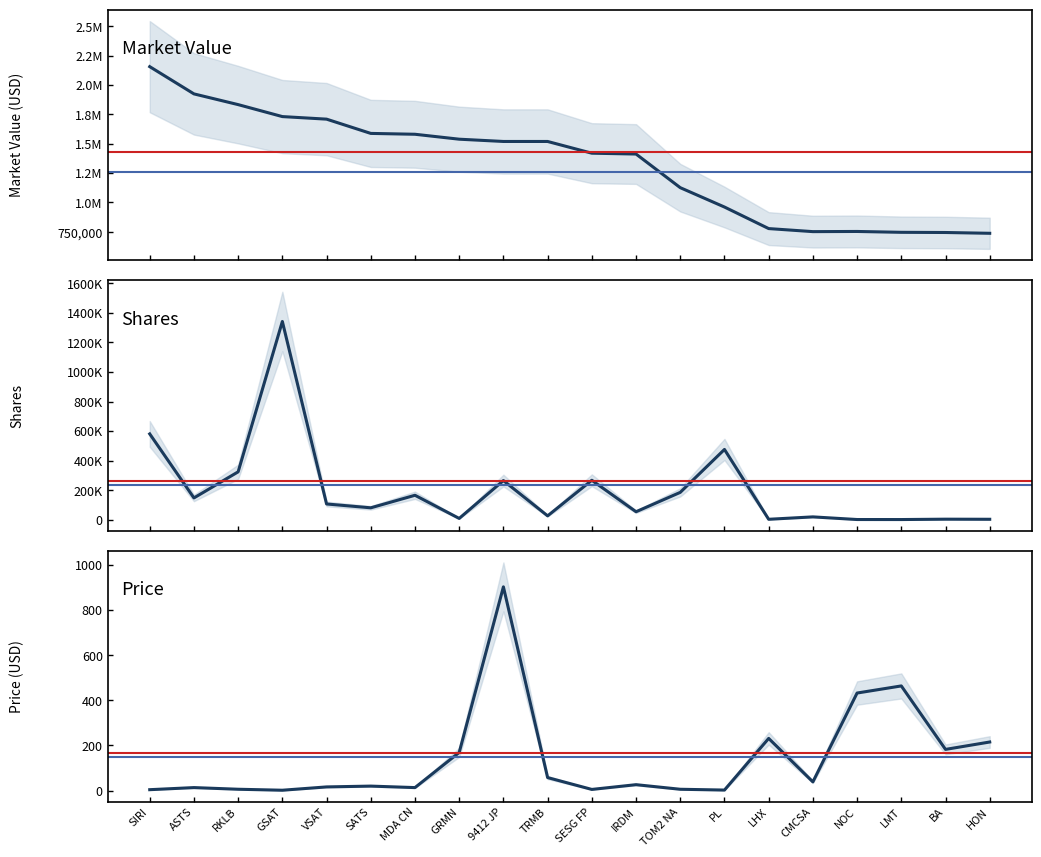

True or false: Price and MarketValue cross at least once.

False